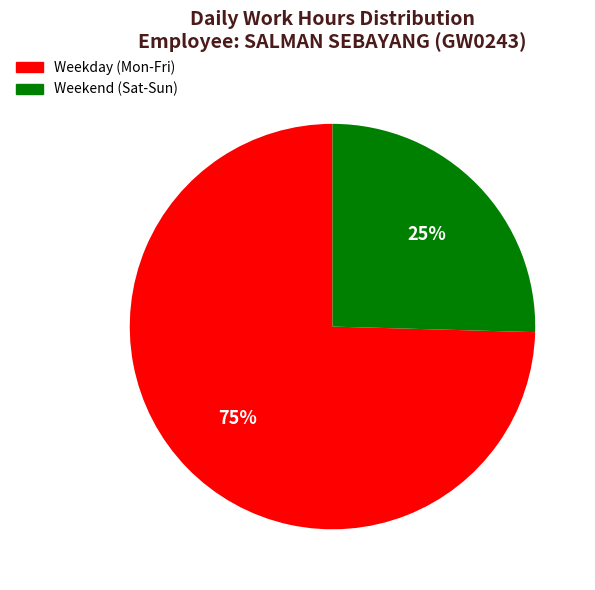

Does any single category account for the majority?

Yes